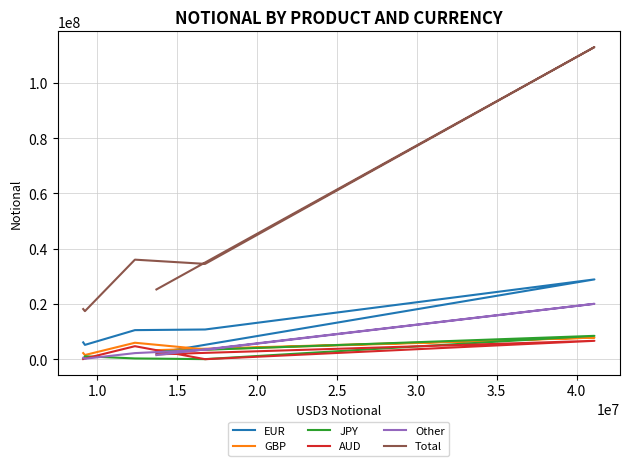

How many times do Other and GBP cross each other?

2